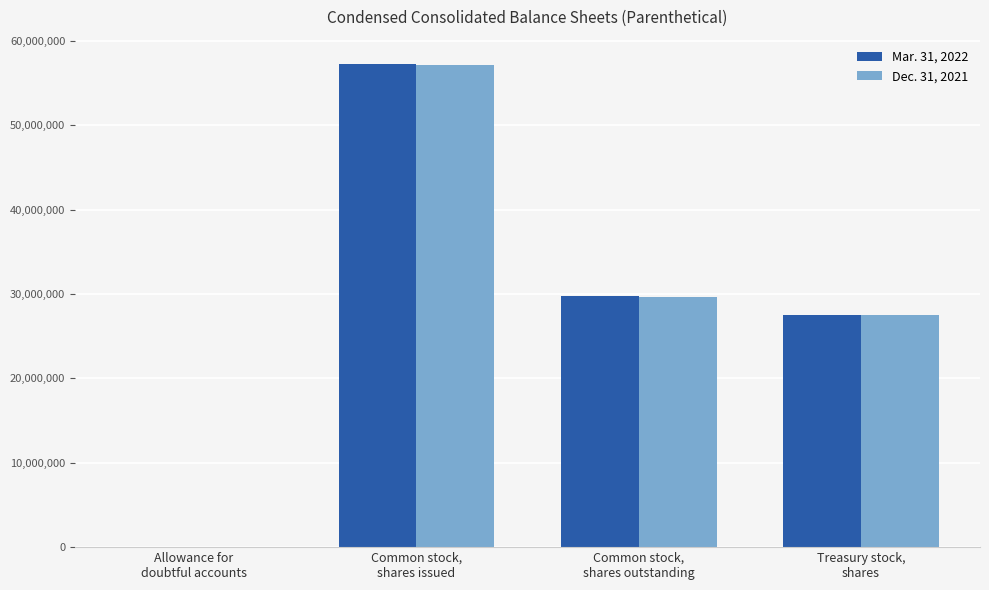

What is the greatest value displayed?

57268651